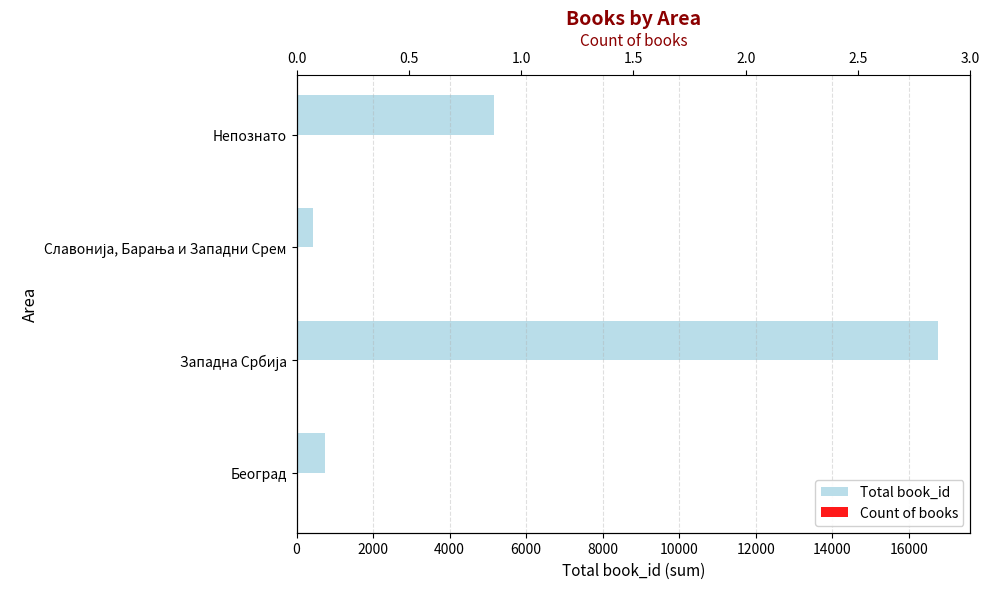

Is it true that Count of books equals 1 at Београд?

False